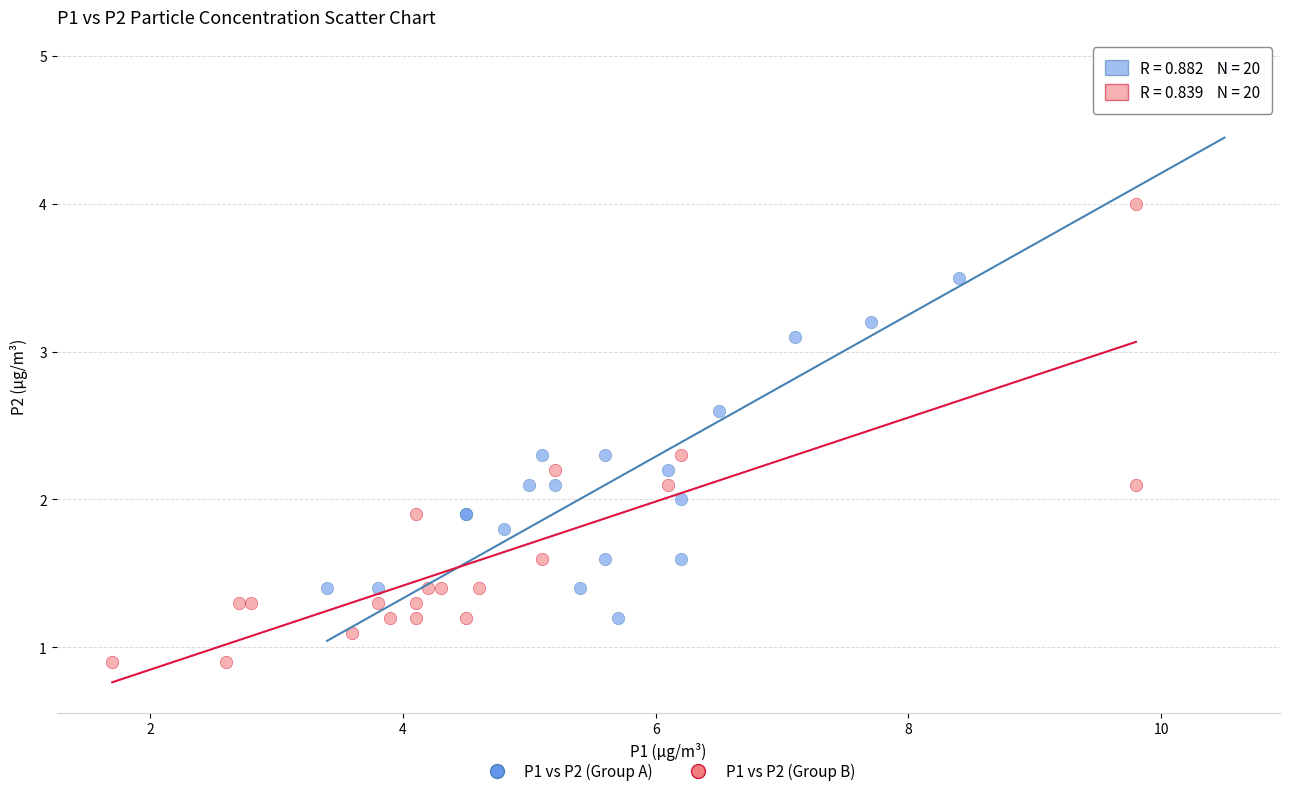

What are all the series names shown in the legend?

P1 vs P2 (Group A), P1 vs P2 (Group B)